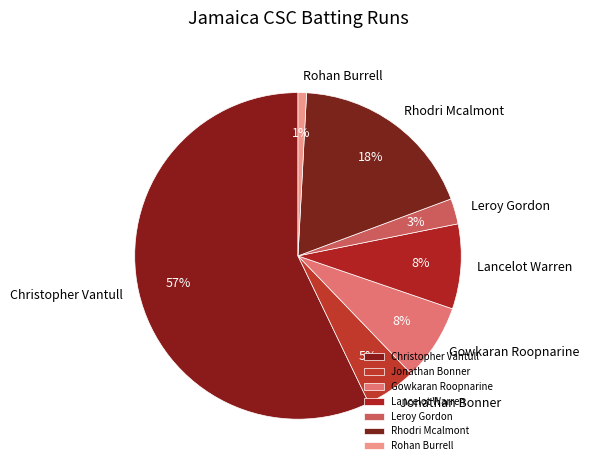

Is it true that Leroy Gordon is 3% of the pie?

True